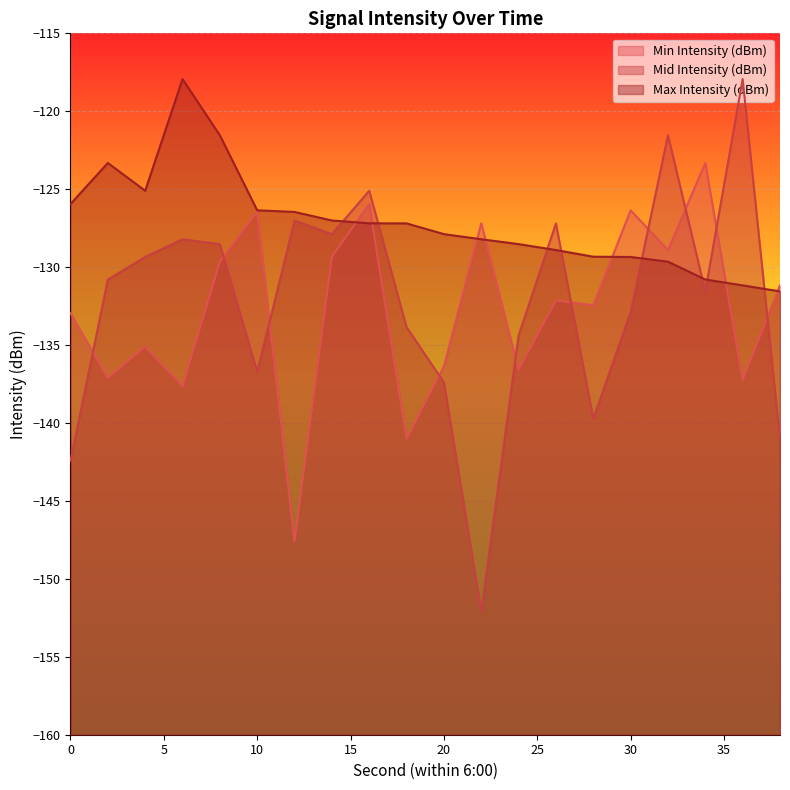

What is the spread (max minus min) of values at 34?

8.2